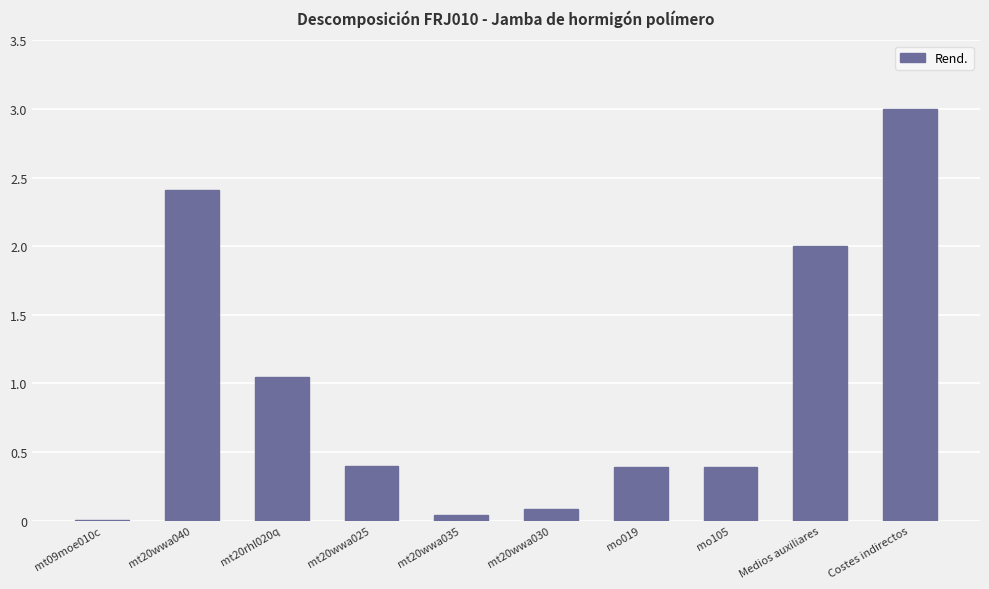

Between mt20wwa025 and mt20wwa030, which is larger?

mt20wwa025